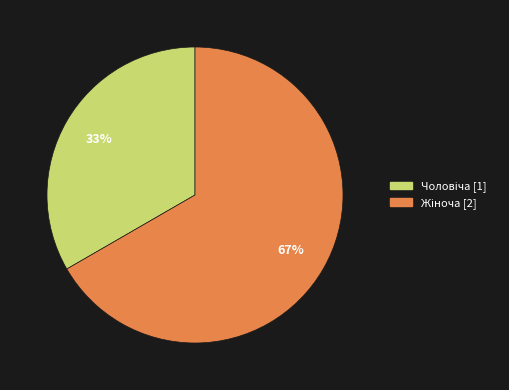

Is there a majority slice in this chart?

Yes